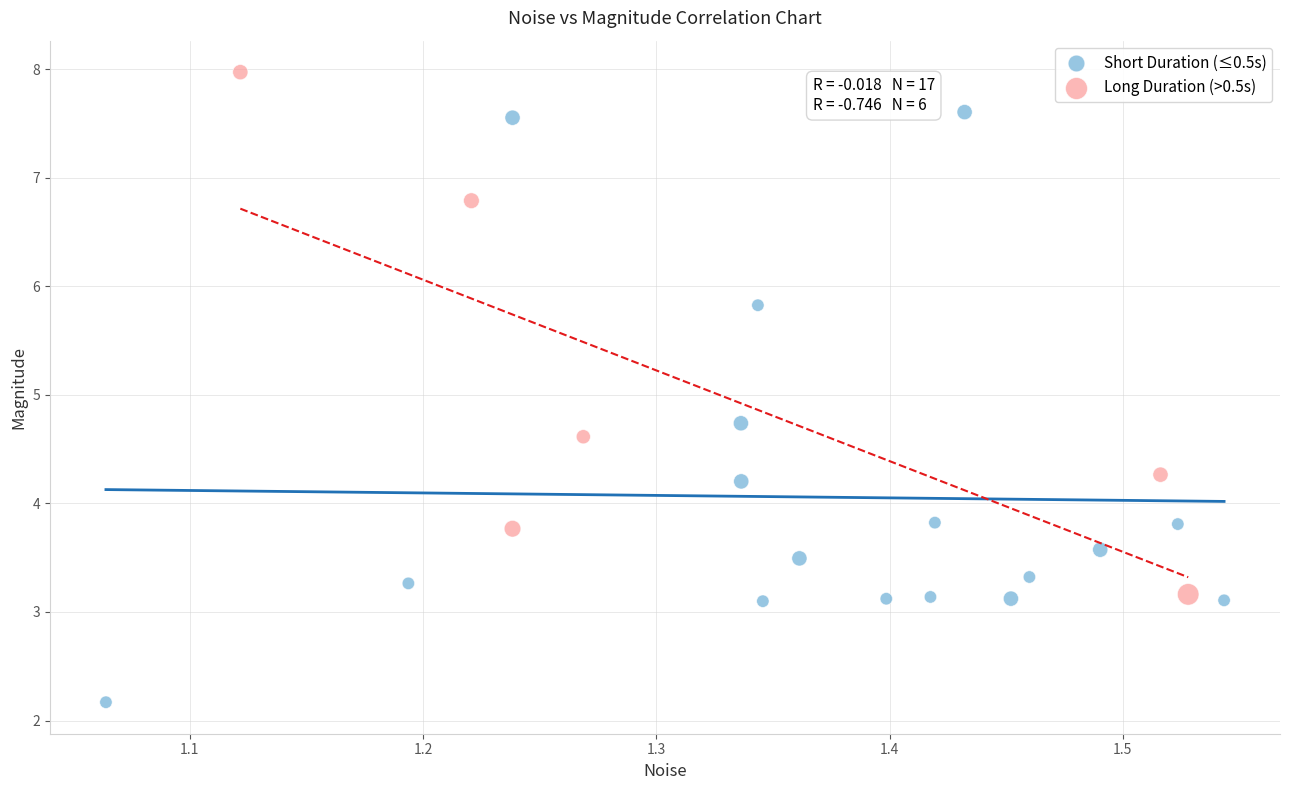

Which series has the largest Y range (max minus min)?

Short Duration (≤0.5s)